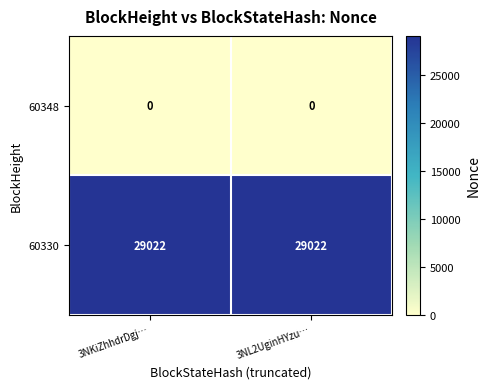

What is the highest value of the 60330 series?

29022